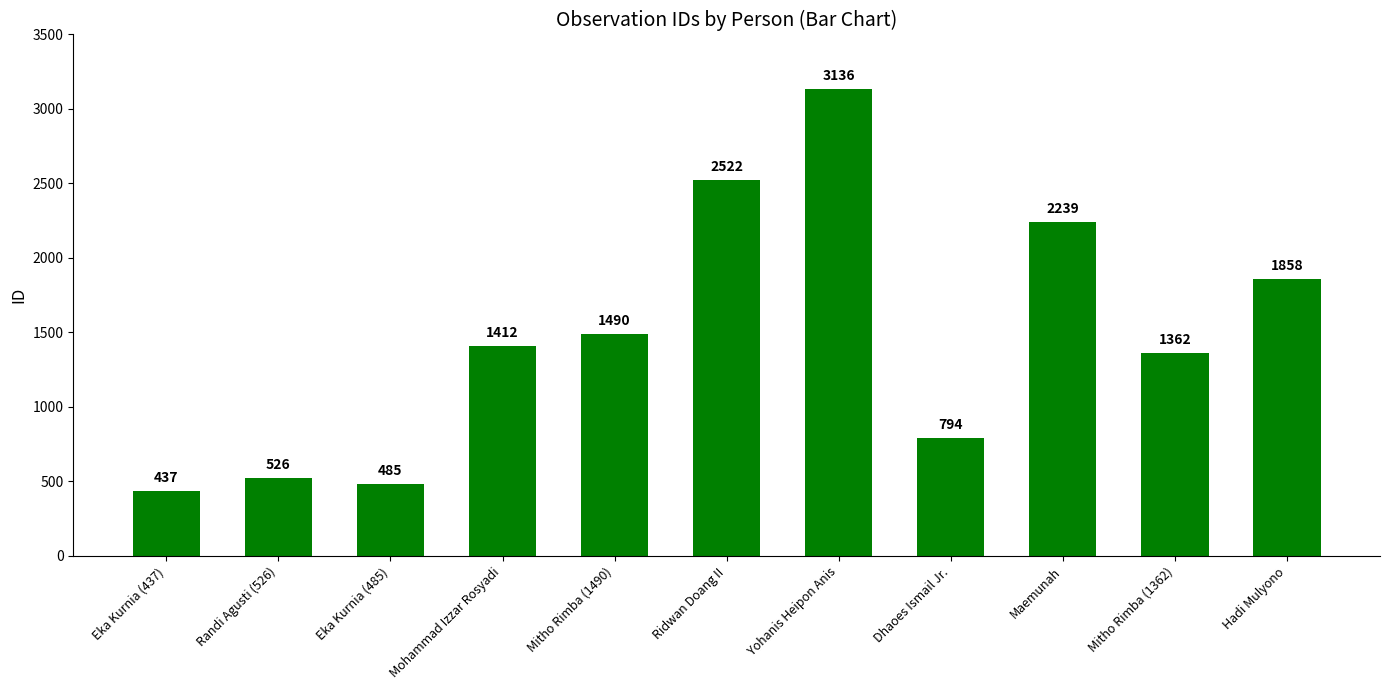

Approximately how many times larger is the value at Eka Kurnia (437) compared to Mitho Rimba (1490)?

0.3